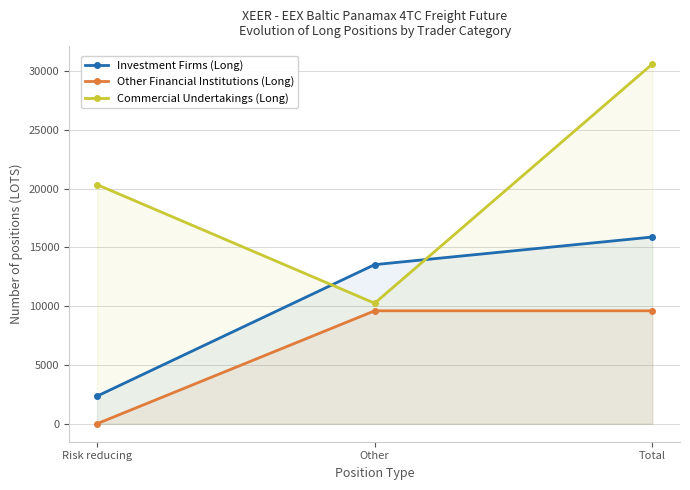

Between Other and Total, which series saw the biggest shift?

Commercial Undertakings (Long)